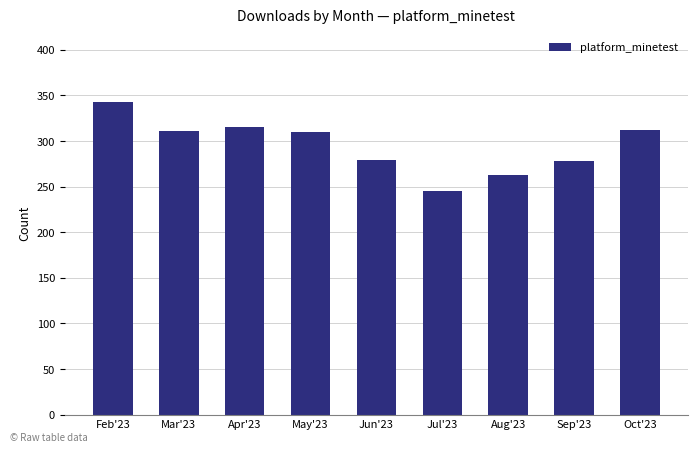

What is the label of the 4th bar from the right?

Jul'23